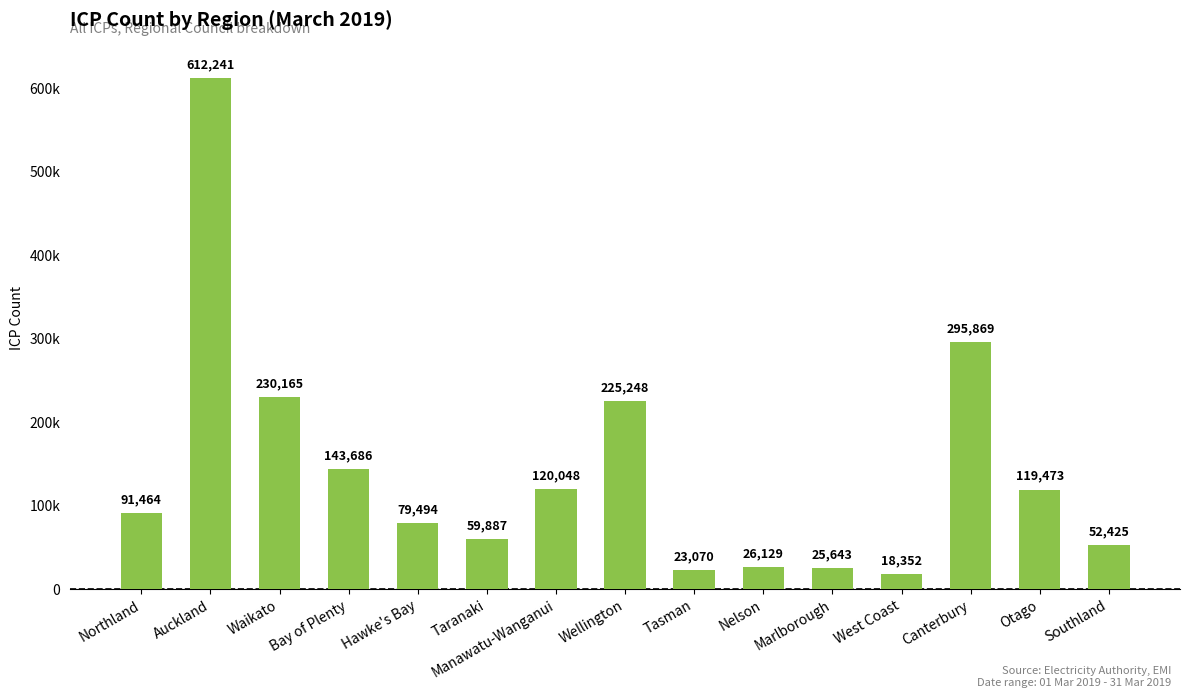

What is the ratio of the value at Manawatu-Wanganui to the value at Canterbury?

0.4